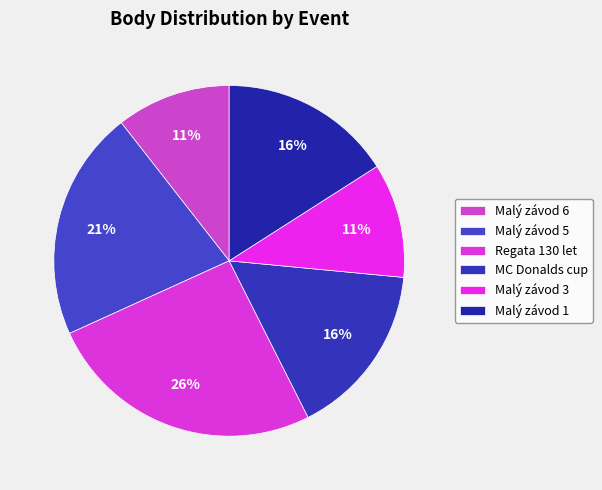

Count the number of slices in the pie.

6